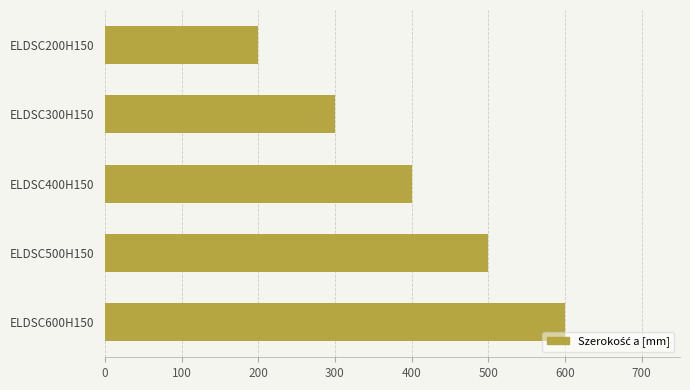

True or false: the data shows 158 at ELDSC300H150.

False